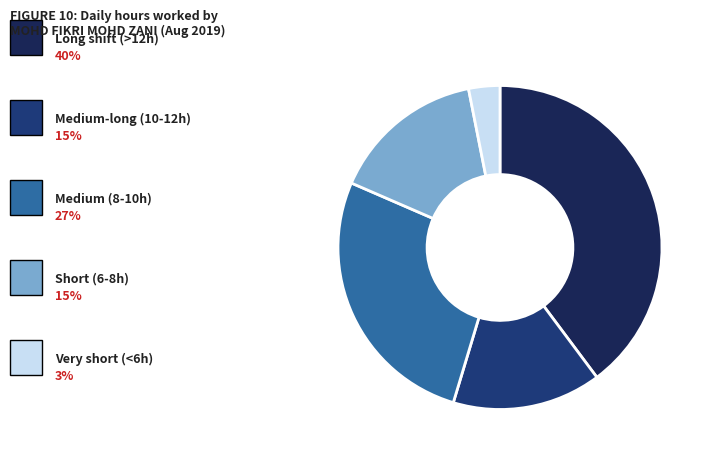

Is there any slice that represents more than half of the pie?

No